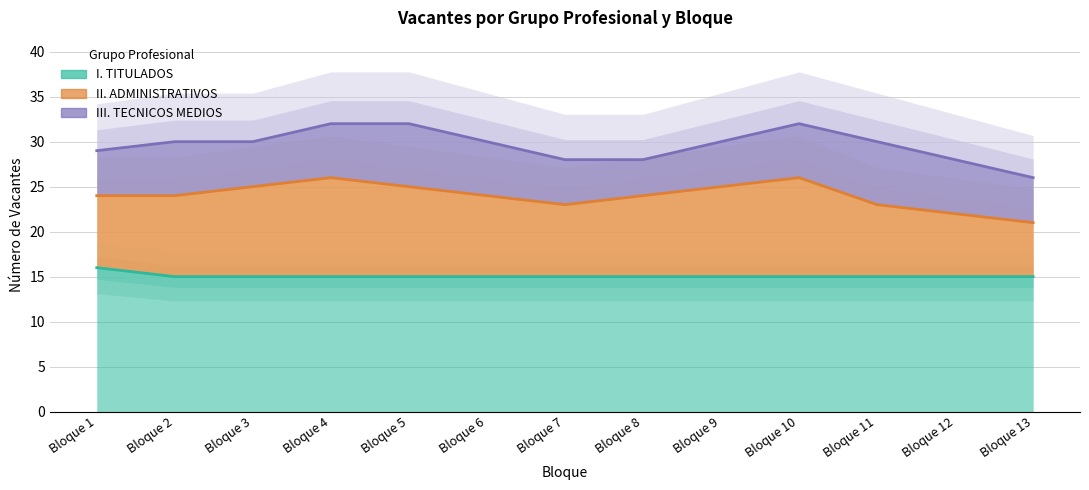

What is the spread (max minus min) of values at Bloque 6?

15